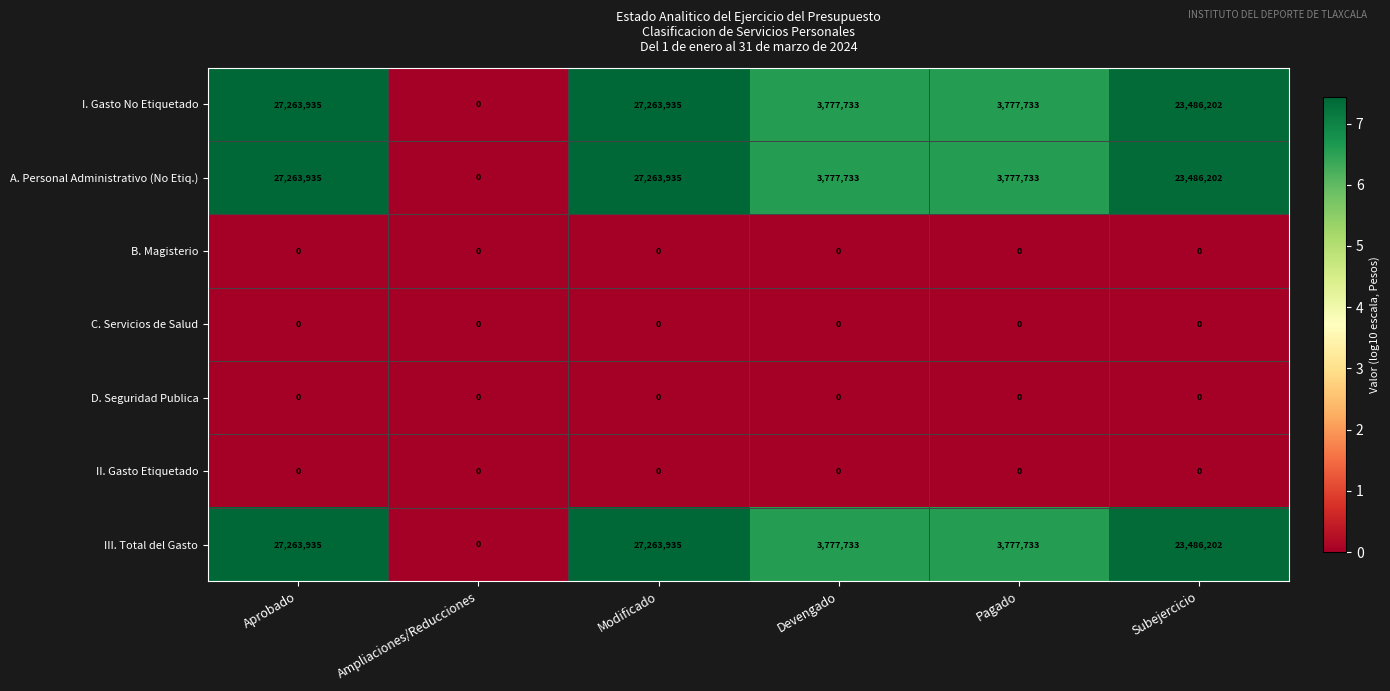

How many I. Gasto No Etiquetado values are between 3777733 and 27263935?

5